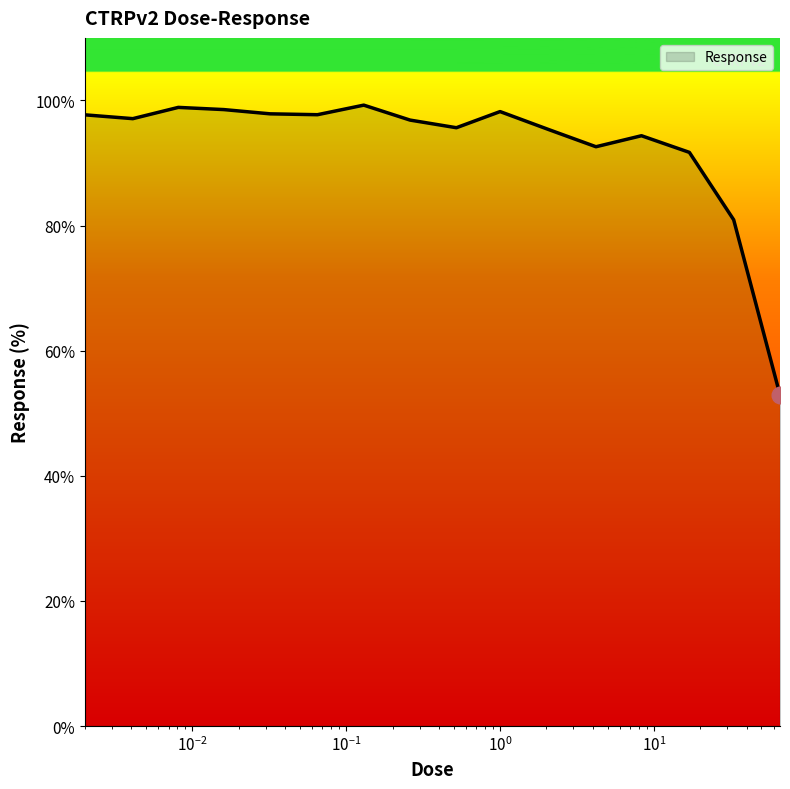

What is the sum of all values?

1485.6